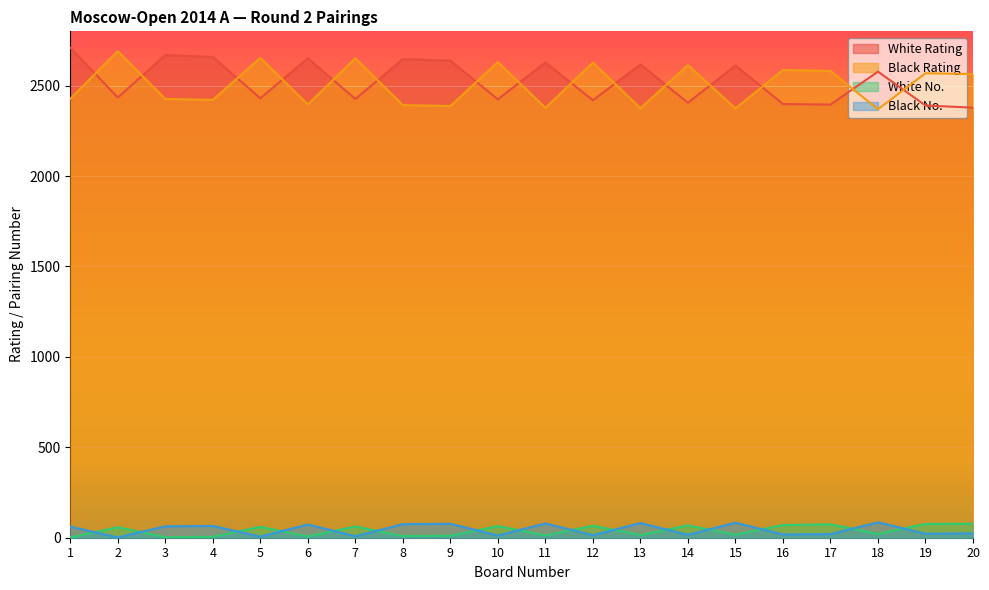

How many data points does each series have?

20